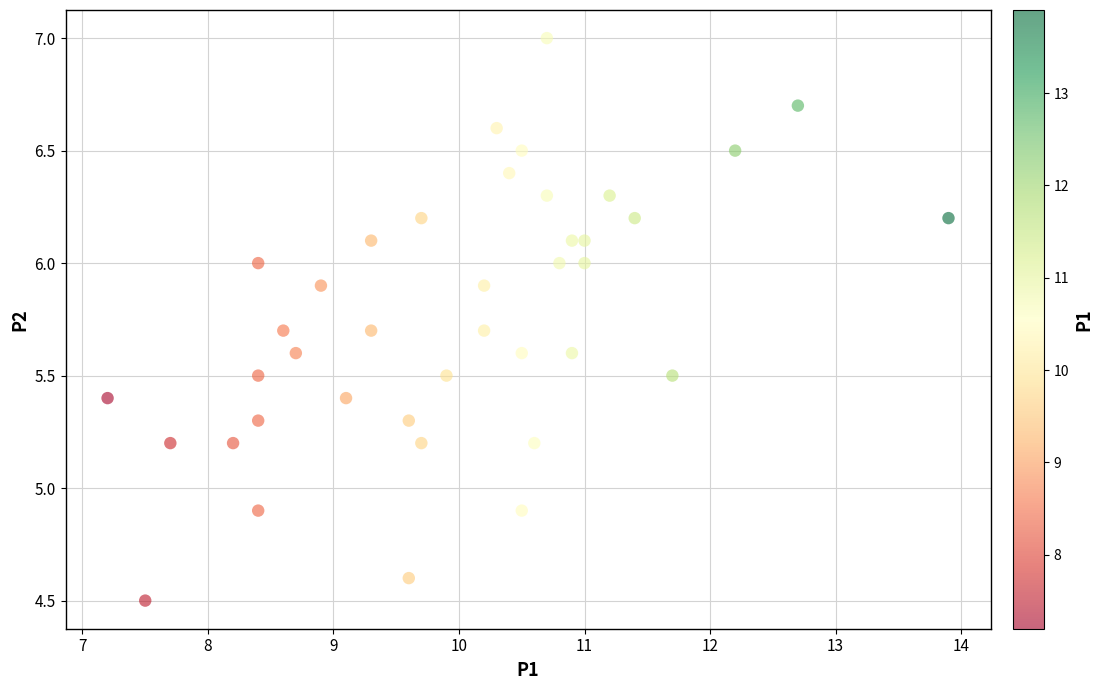

What is the range of X values (max minus min)?

6.7